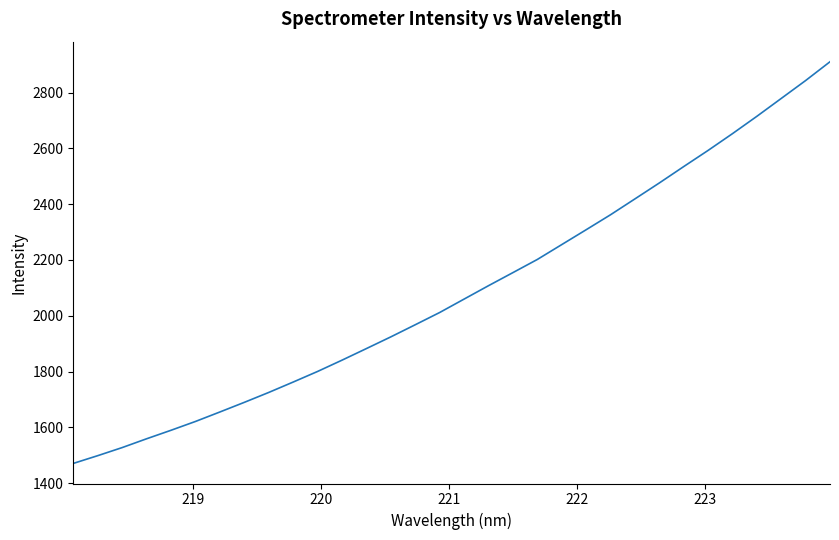

How many values are below 2059?

16